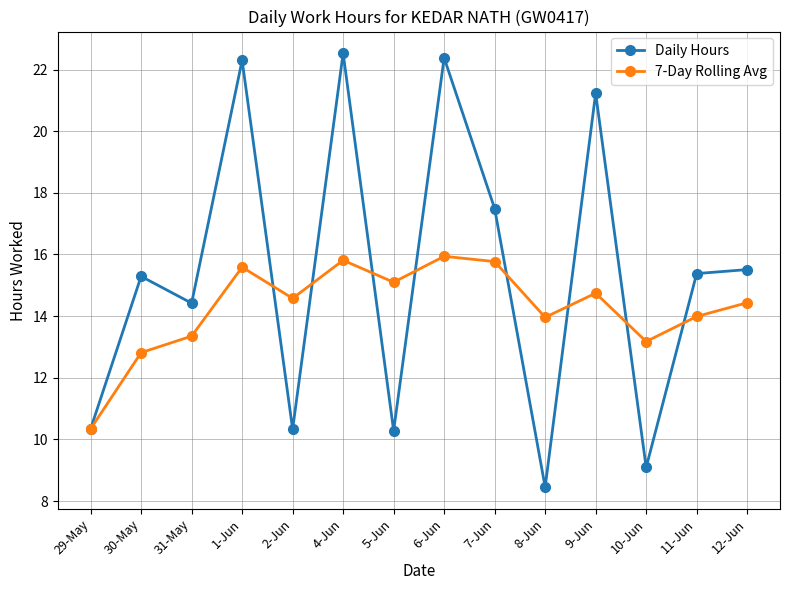

What is the total value across all series at 9-Jun?

36.0